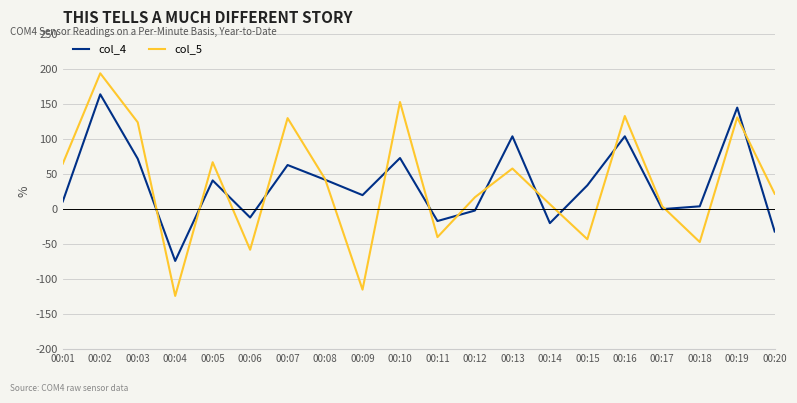

The value of col_5 at 00:04 is -44. True or false?

False